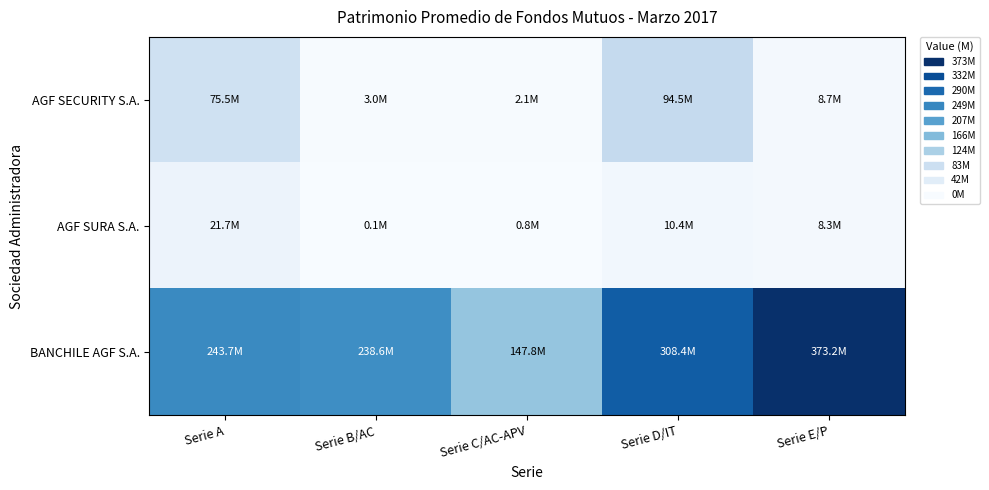

Which series has the largest total across all categories?

BANCHILE AGF S.A.